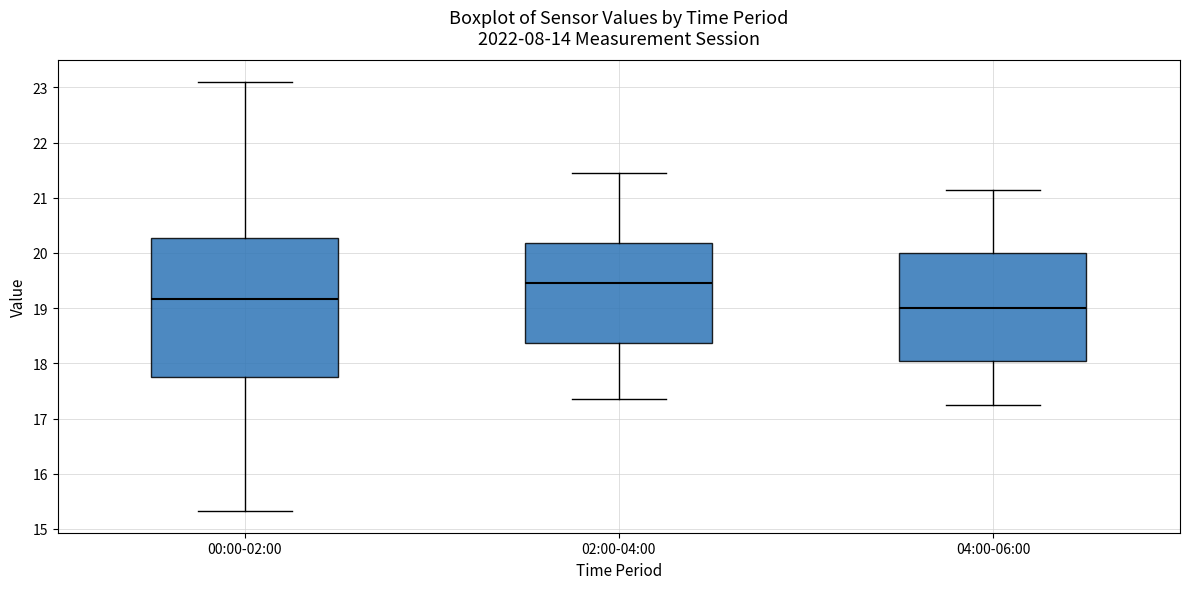

Which box has the highest median line?

02:00-04:00